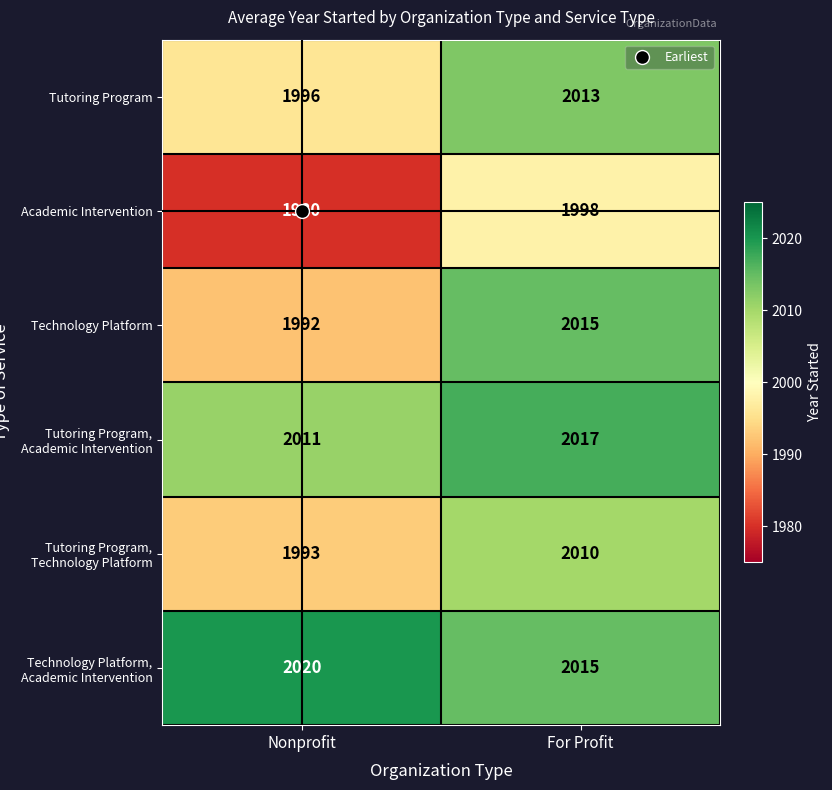

At how many categories does at least one series exceed 1981?

2